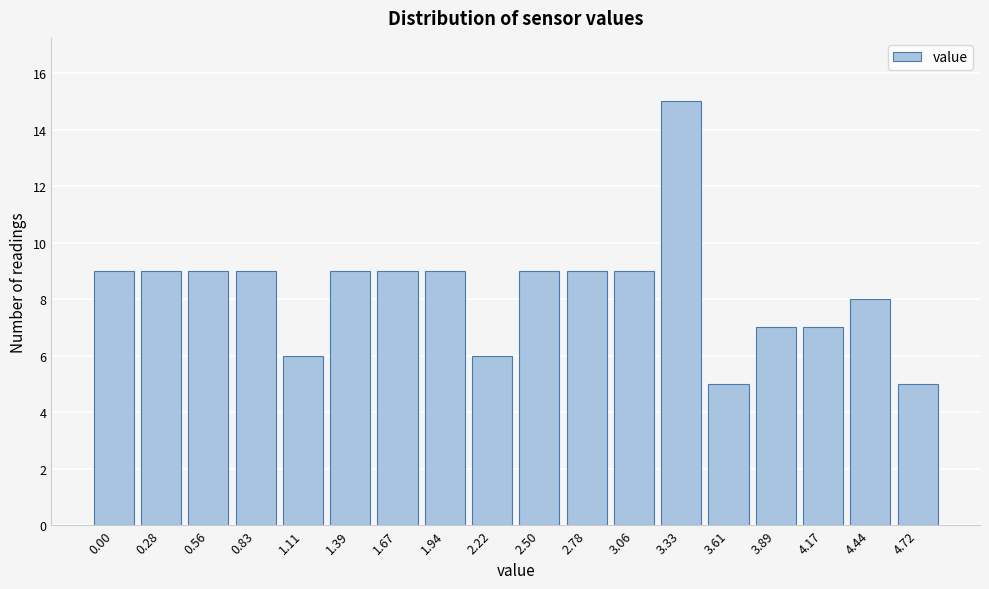

Reading left to right, what are all the values shown in this chart?

0.00=9	0.28=9	0.56=9	0.83=9	1.11=6	1.39=9	1.67=9	1.94=9	2.22=6	2.50=9	2.78=9	3.06=9	3.33=15	3.61=5	3.89=7	4.17=7	4.44=8	4.72=5